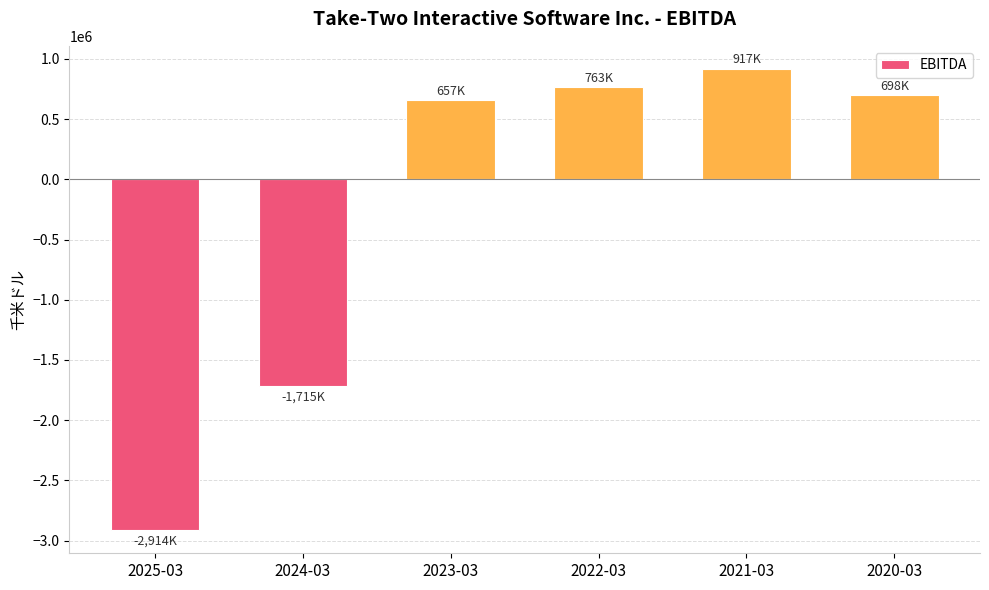

Where does the data first go above 697619?

2022-03